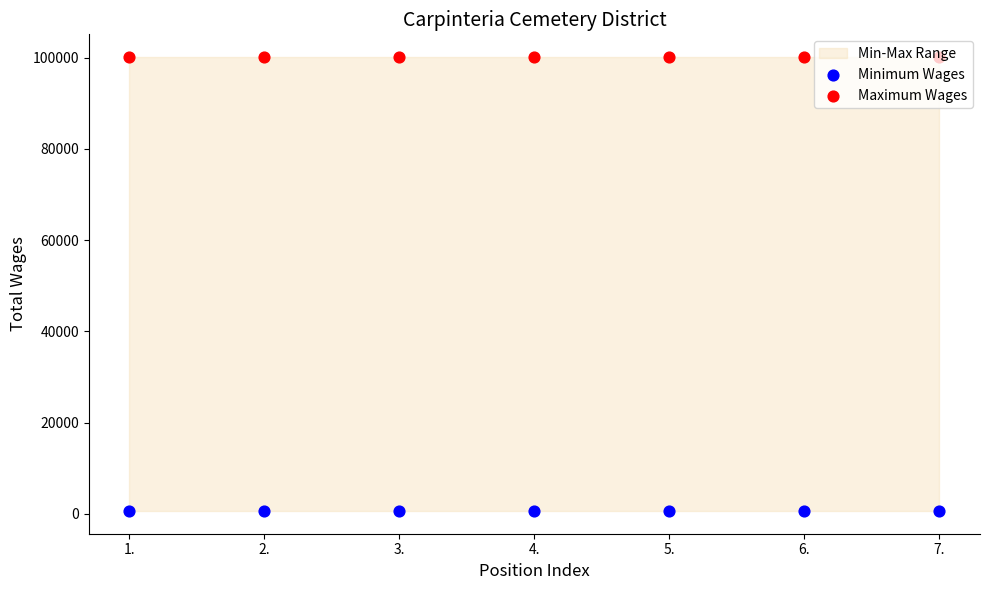

Is the value of Minimum Wages at 1. greater than the value of Maximum Wages at 2.?

No